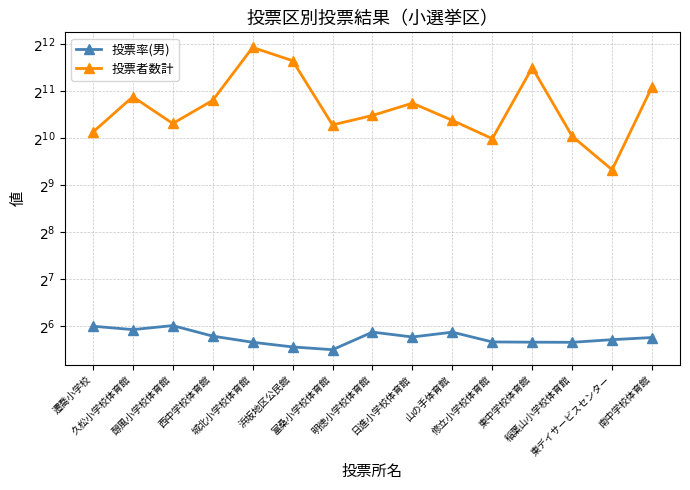

The value of 投票率(男) at 南中学校体育館 is 53.9. True or false?

True